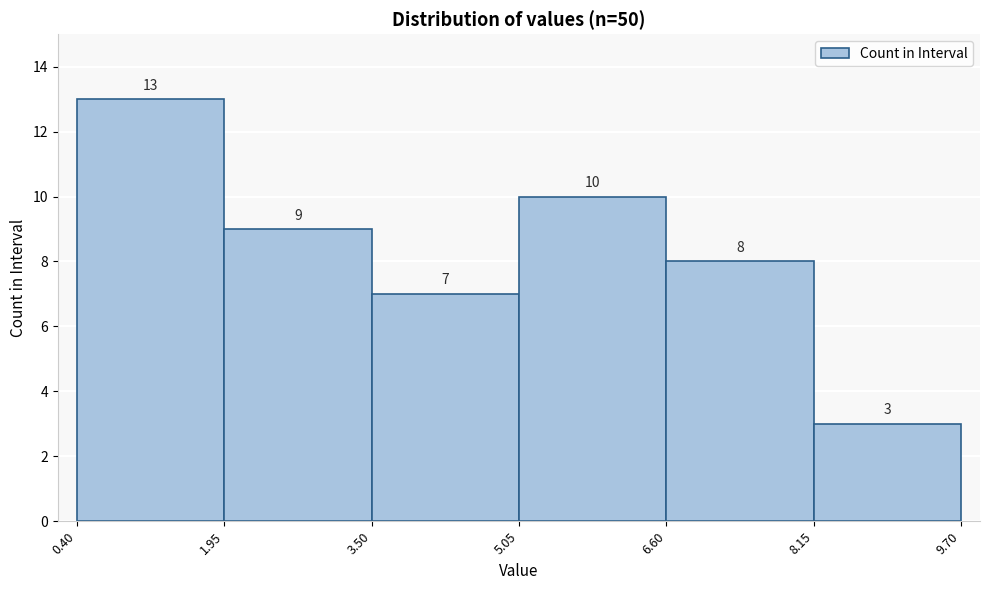

Reading left to right, list every bar in this chart as the range it spans on the x-axis followed by its height.

0.40 to 1.95: 13
1.95 to 3.50: 9
3.50 to 5.05: 7
5.05 to 6.60: 10
6.60 to 8.15: 8
8.15 to 9.70: 3